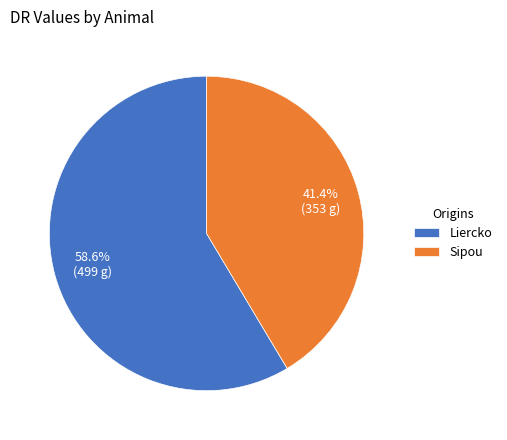

To the nearest percent, what percentage of the pie is Liercko?

59%